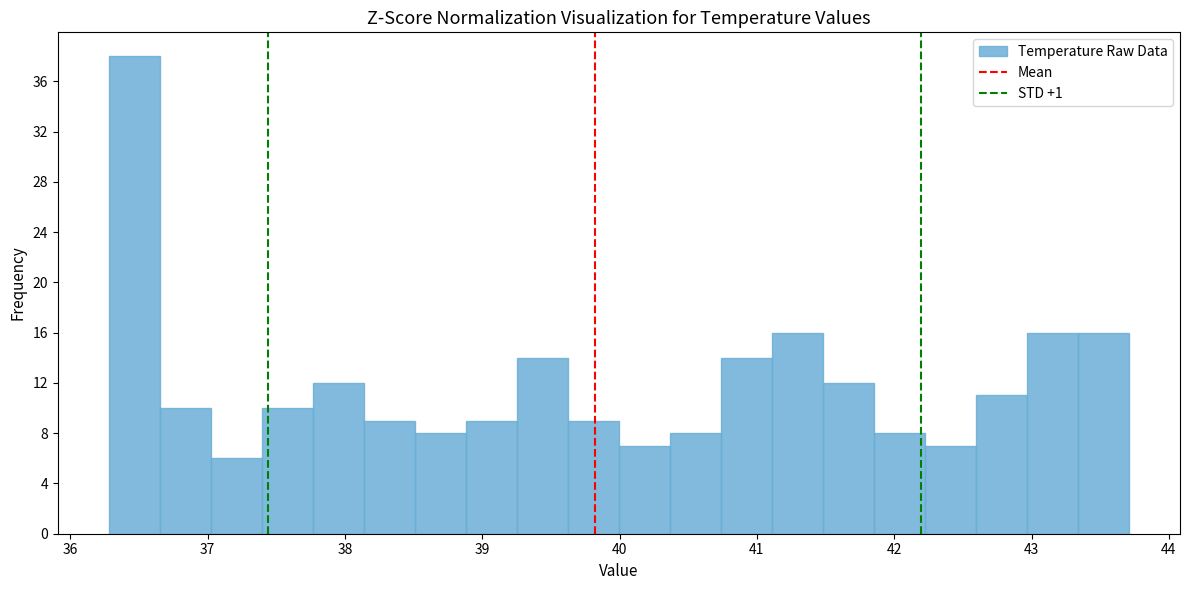

Read against the x-axis, roughly where is the centre of the tallest bar?

36.5